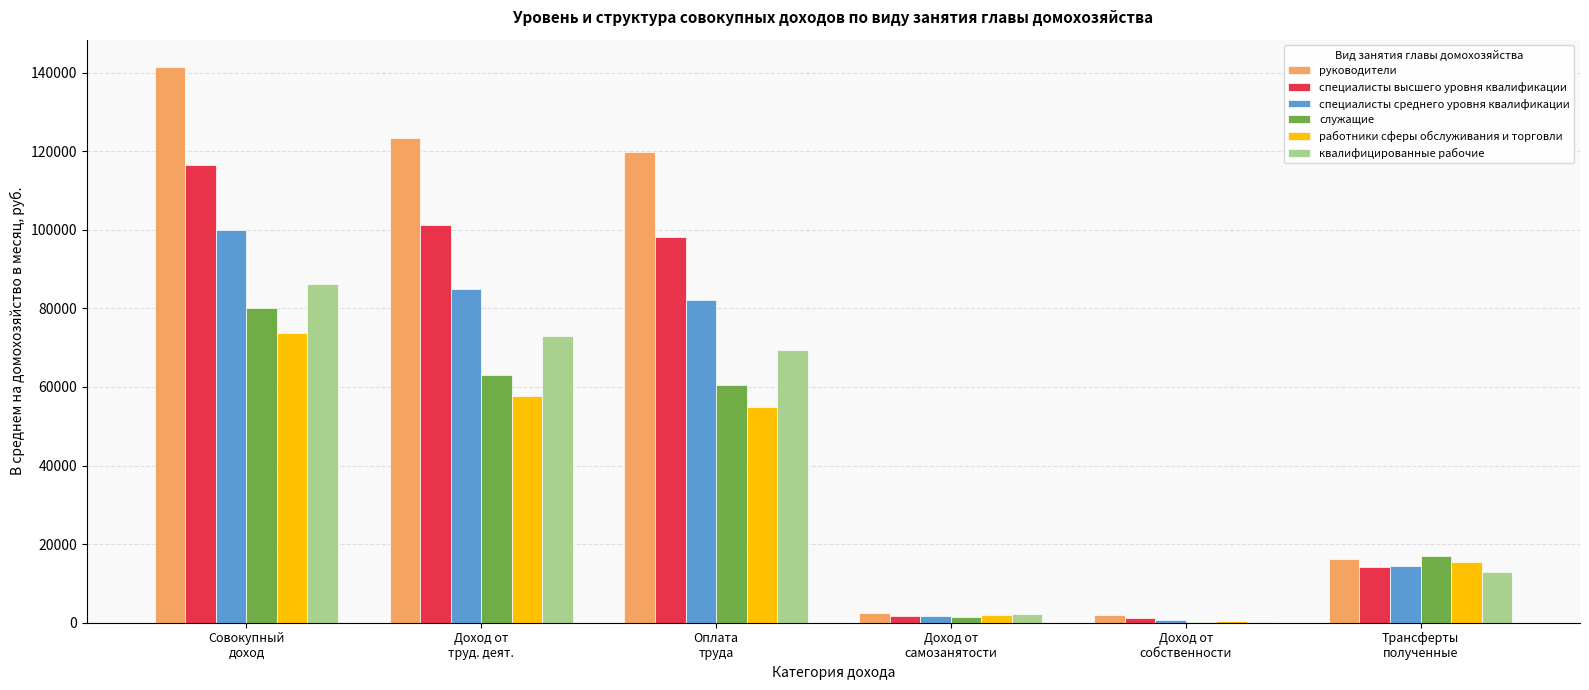

Which series has the largest total across all categories?

руководители